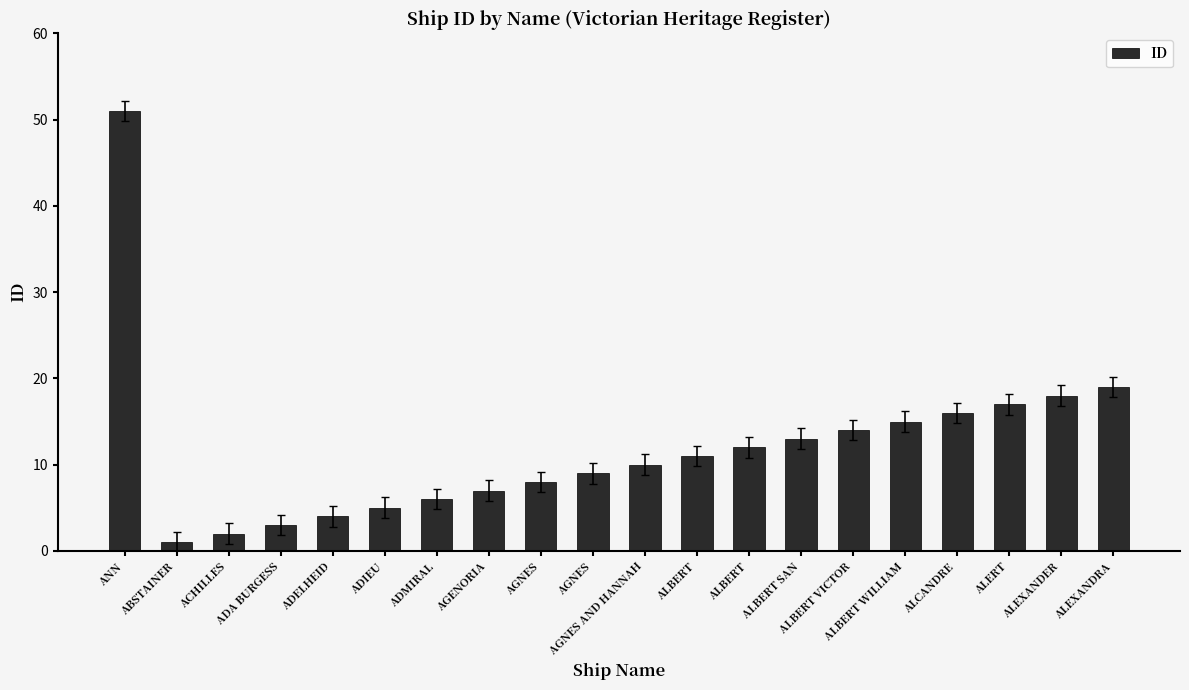

Rank the categories by value from highest to lowest.

ANN, ALEXANDRA, ALEXANDER, ALERT, ALCANDRE, ALBERT WILLIAM, ALBERT VICTOR, ALBERT SAN, ALBERT, ALBERT, AGNES AND HANNAH, AGNES, AGNES, AGENORIA, ADMIRAL, ADIEU, ADELHEID, ADA BURGESS, ACHILLES, ABSTAINER